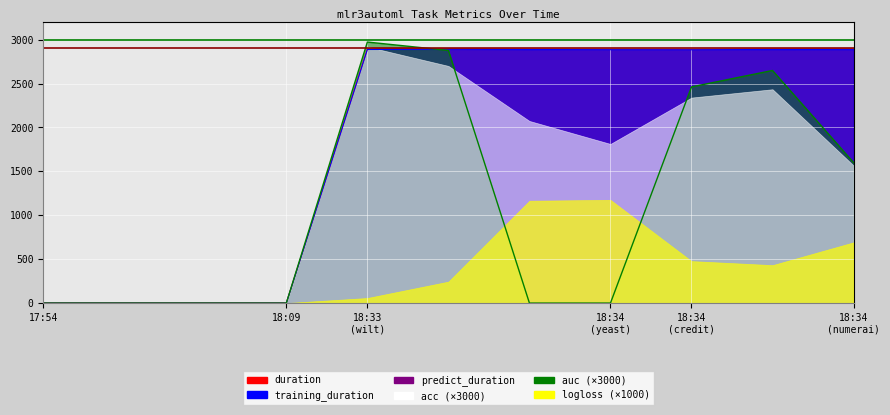

After their last crossing, which series has the higher values: auc or training_duration?

training_duration